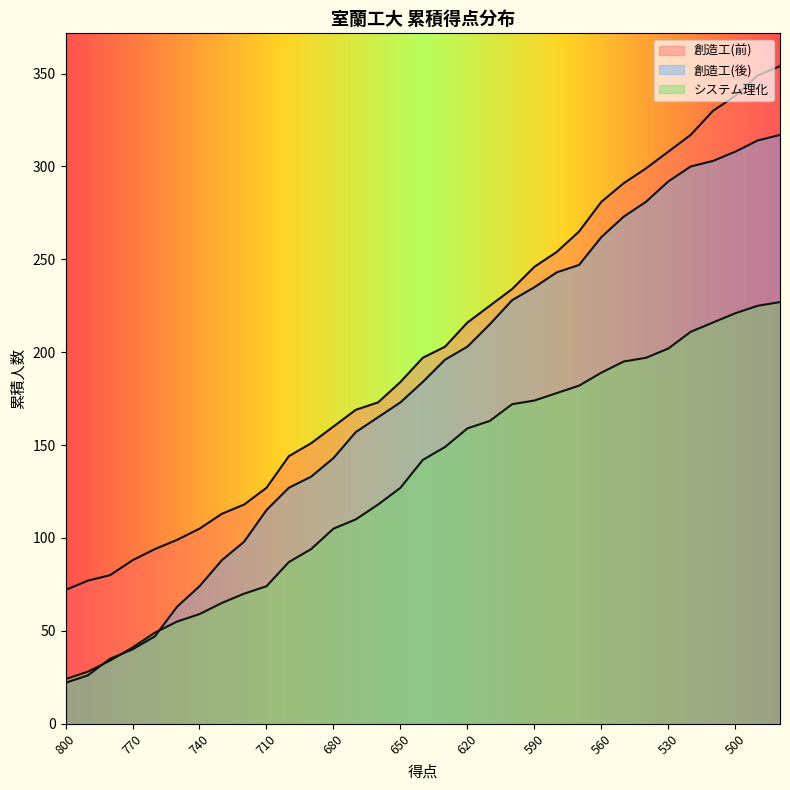

Reading left to right, list all the values displayed in this chart.

創造工(前): 72	77	80	88	94	99	105	113	118	127	144	151	160	169	173	184	197	203	216	225	234	246	254	265	281	291	299	308	317	330	338	349	354
創造工(後): 22	26	35	40	47	63	74	88	98	115	127	133	143	157	165	173	184	196	203	215	228	235	243	247	262	273	281	292	300	303	308	314	317
システム理化: 24	28	34	41	49	55	59	65	70	74	87	94	105	110	118	127	142	149	159	163	172	174	178	182	189	195	197	202	211	216	221	225	227